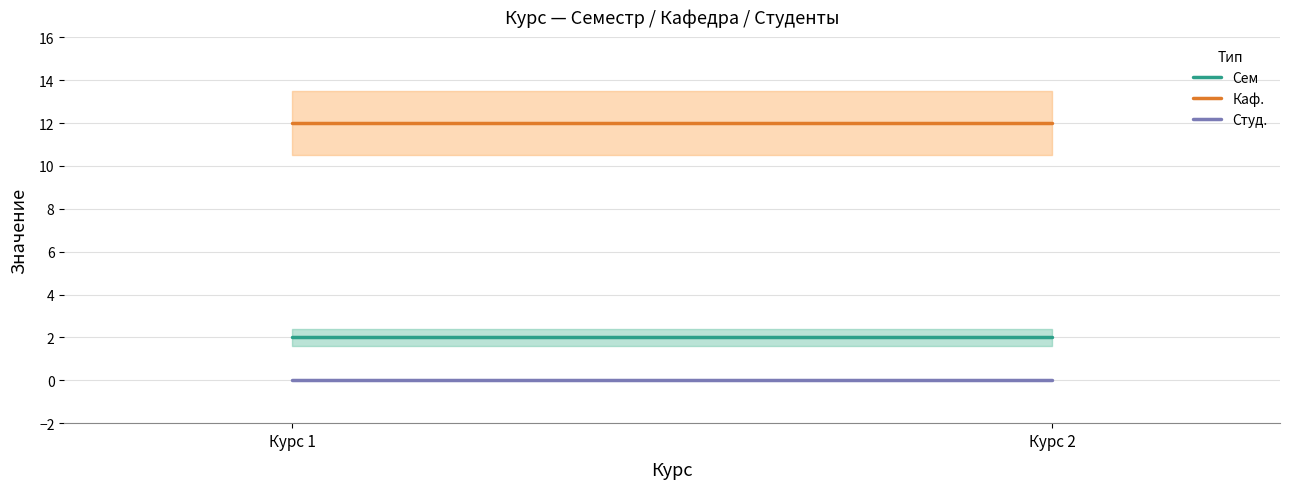

Is the value of Каф. at Курс 2 greater than the value of Студ. at Курс 1?

Yes